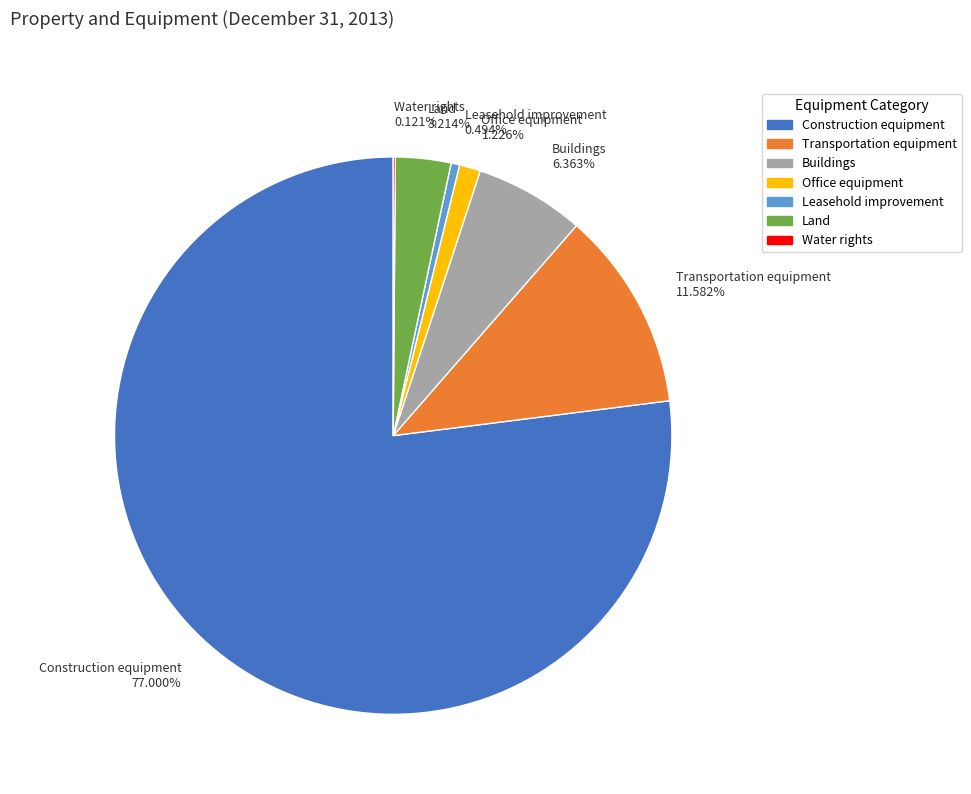

To the nearest percent, what is the average slice percentage?

14%